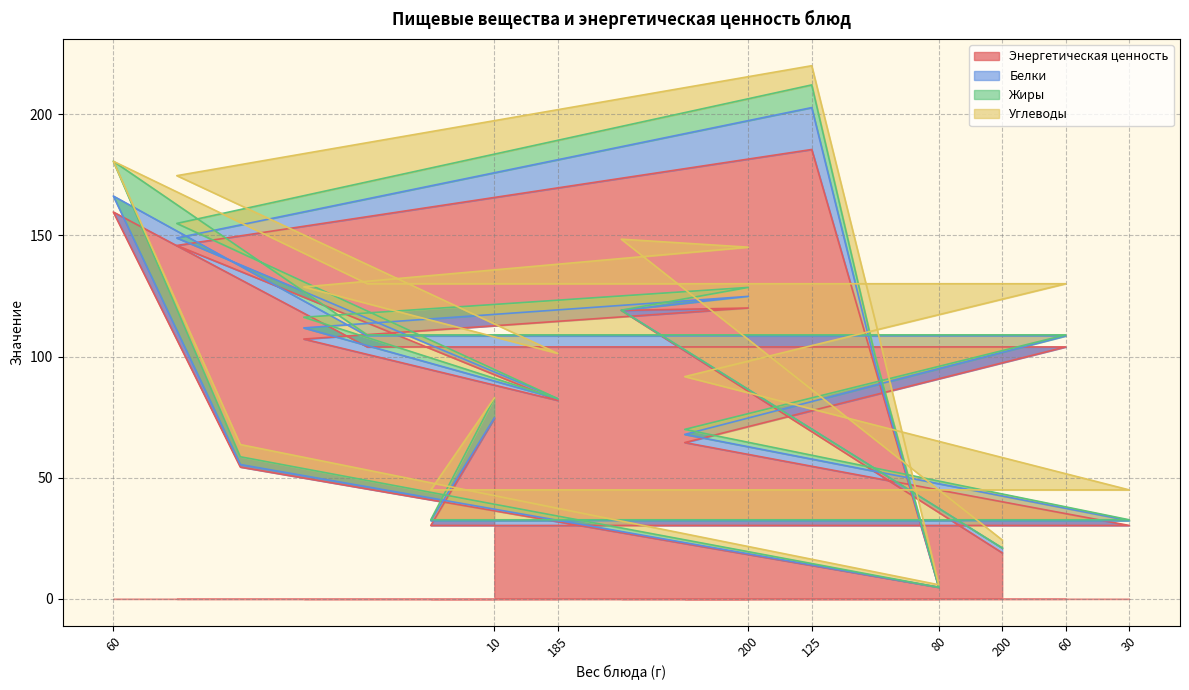

True or false: Белки has a value of 4.6 at 60.

True